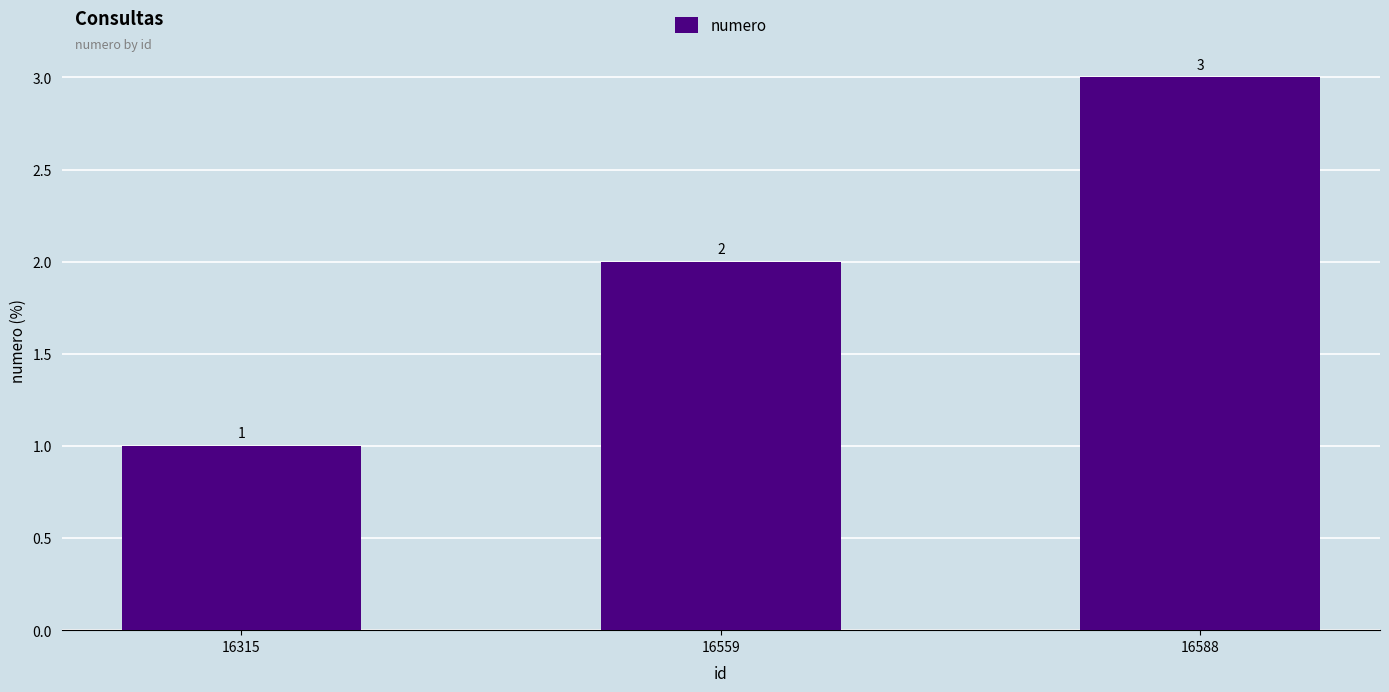

What is the ratio of the value at 16315 to the value at 16588?

0.3